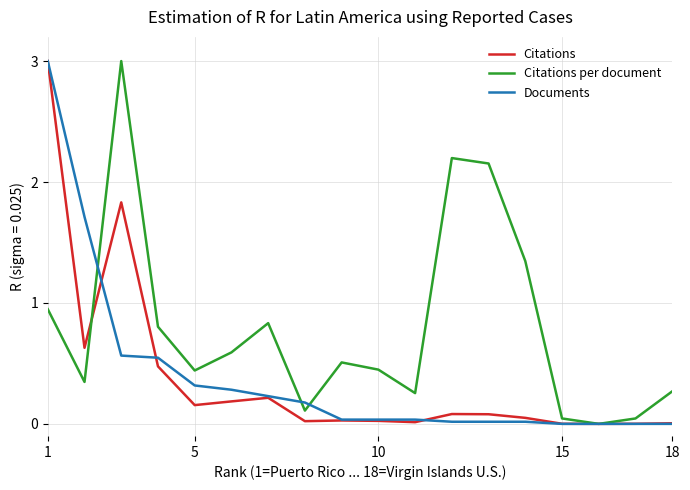

What is the highest value of the Citations series?

3.0